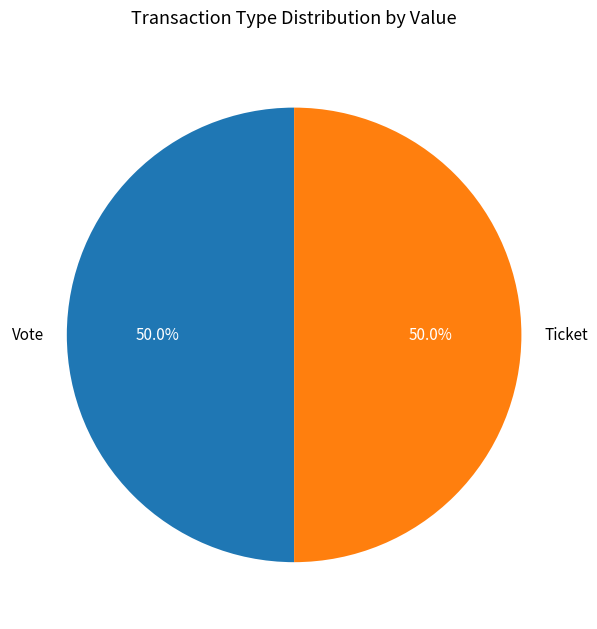

Count the number of slices in the pie.

2